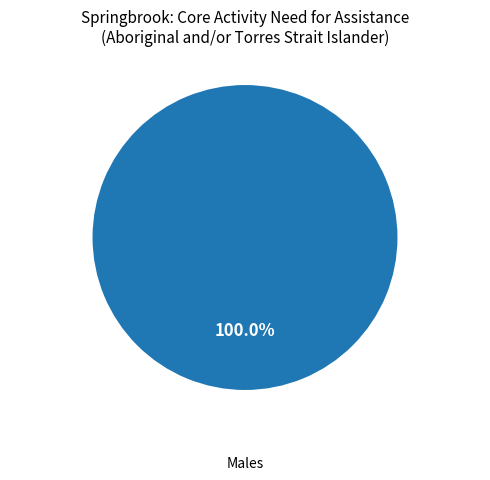

Does any single category account for the majority?

Yes